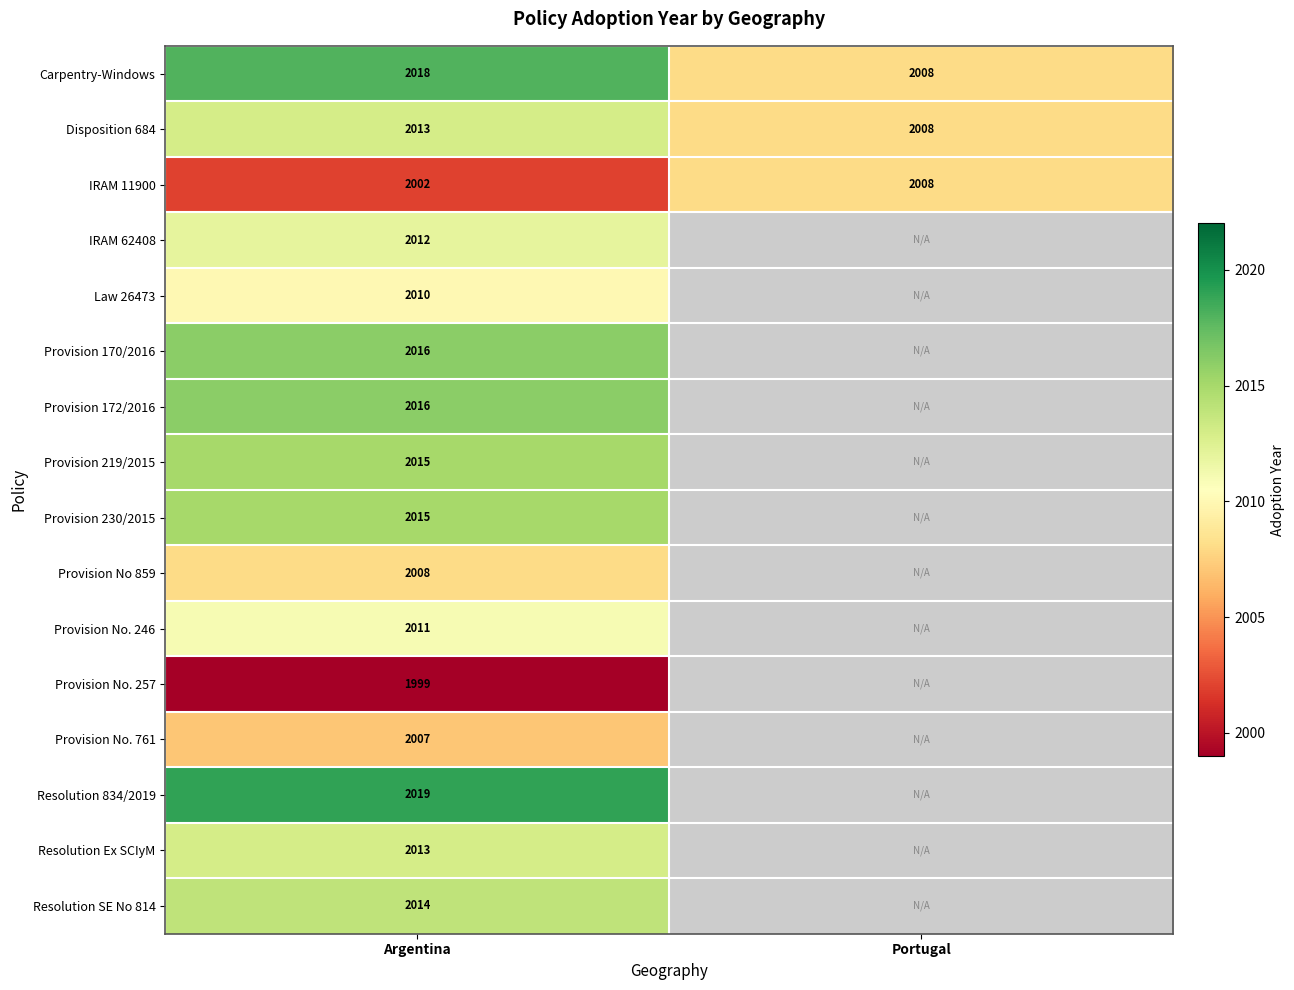

Count the number of categories in the chart.

2